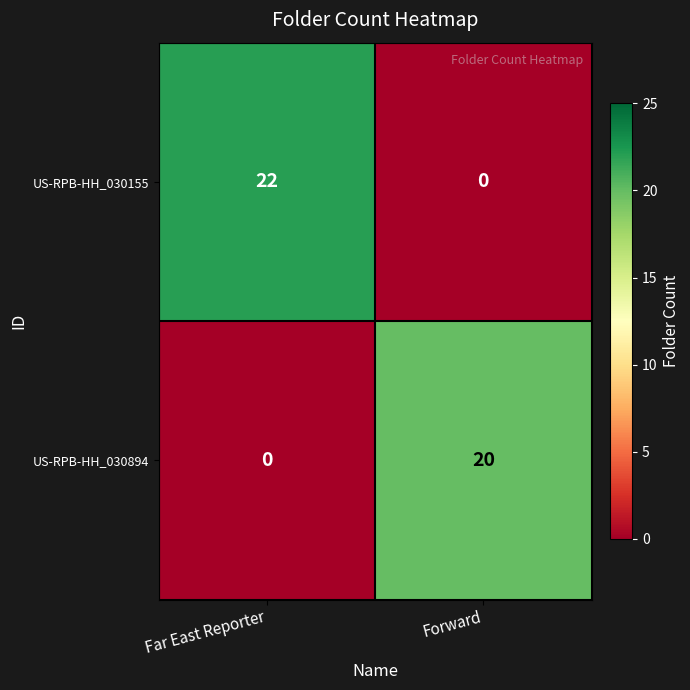

What is the maximum value shown in the chart?

22